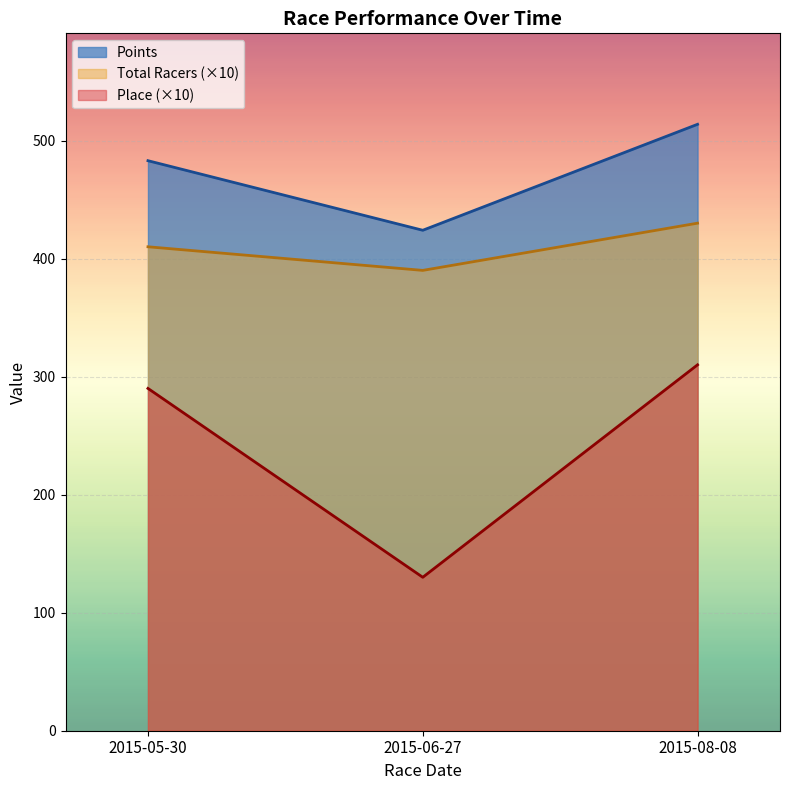

How many series are shown in this chart?

3